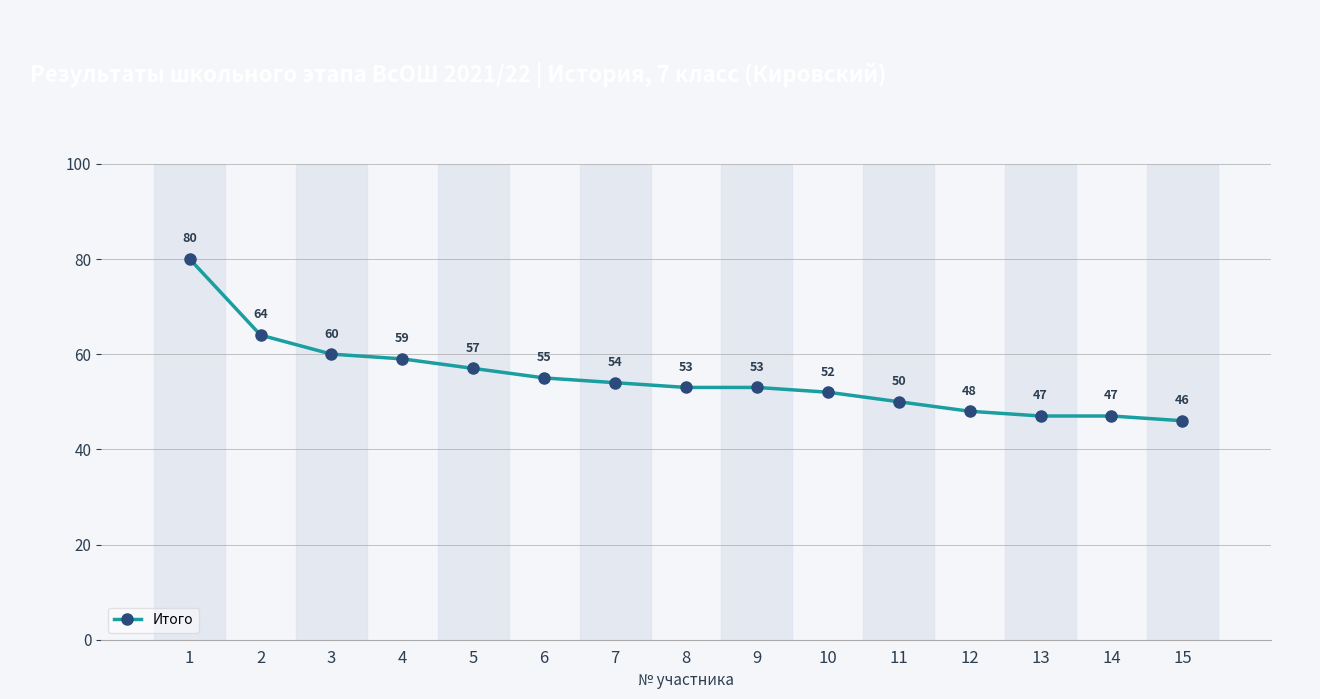

Reading right to left, list all the values displayed in this chart.

46	47	47	48	50	52	53	53	54	55	57	59	60	64	80